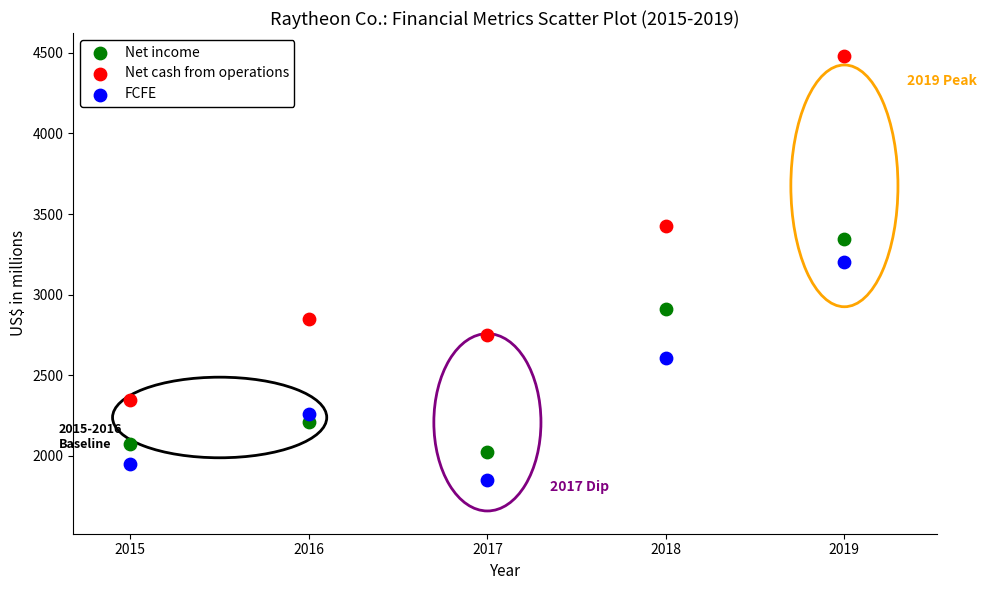

Across all data points, what is the range of X values (max minus min)?

4